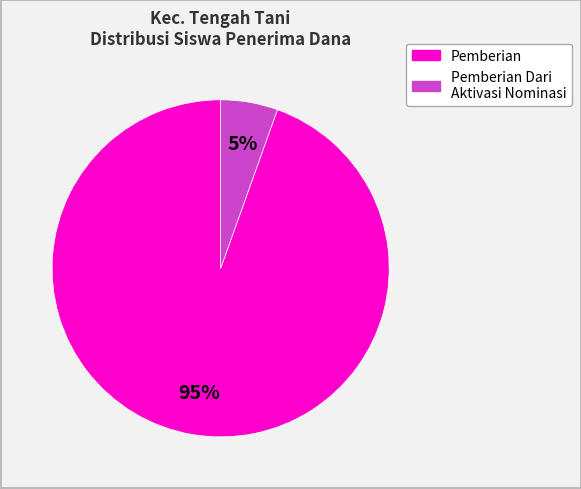

To the nearest percent, what is the average slice percentage?

50%